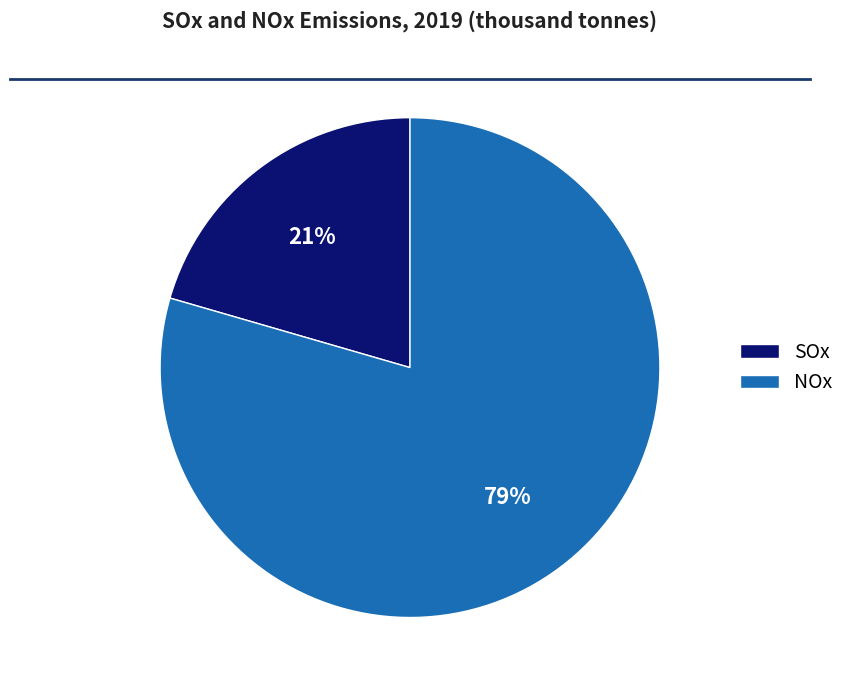

The NOx slice represents 79% of the pie. True or false?

True